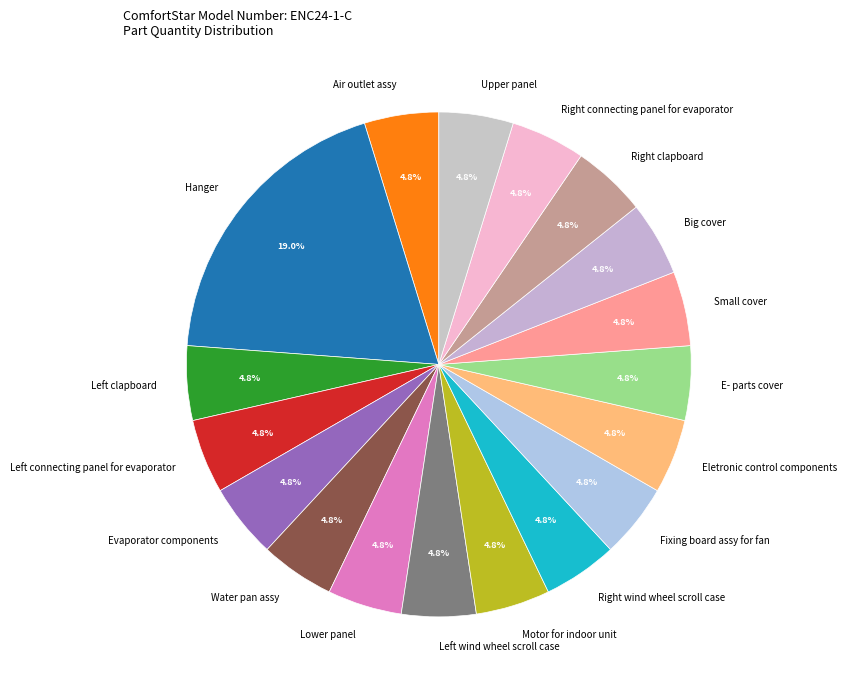

Combined, what portion of the pie is Eletronic control components and Motor for indoor unit?

9.5%